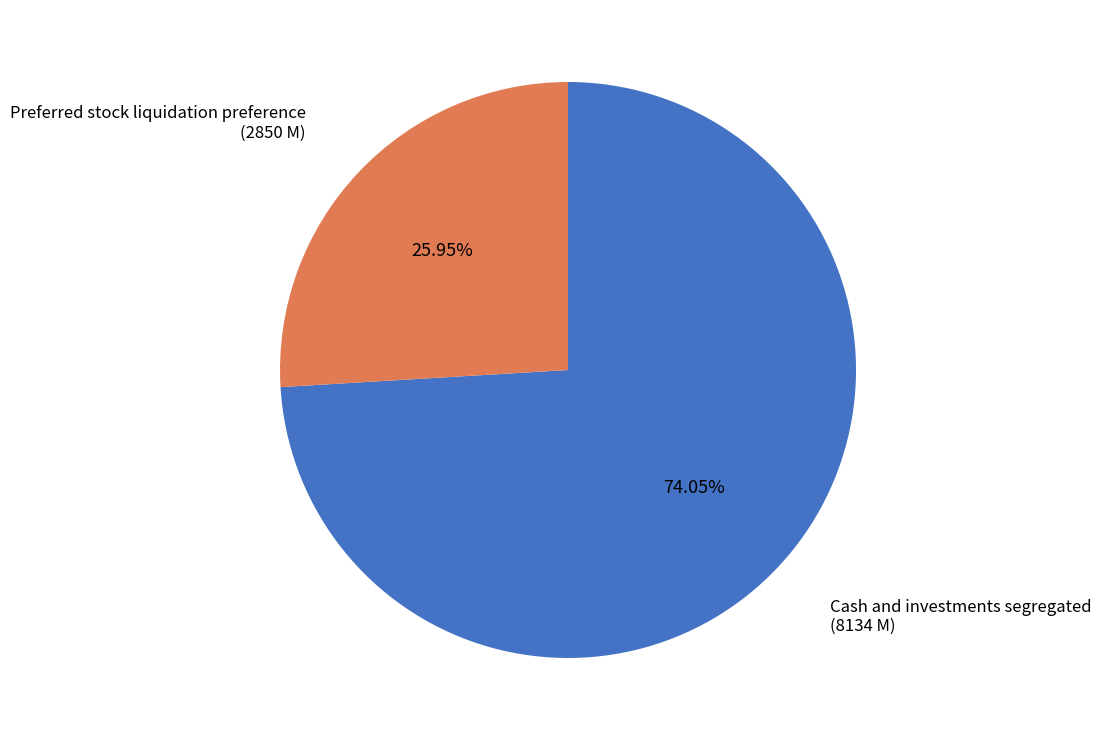

What is the ratio of the value at Preferred stock liquidation preference to the value at Cash and investments segregated?

0.4